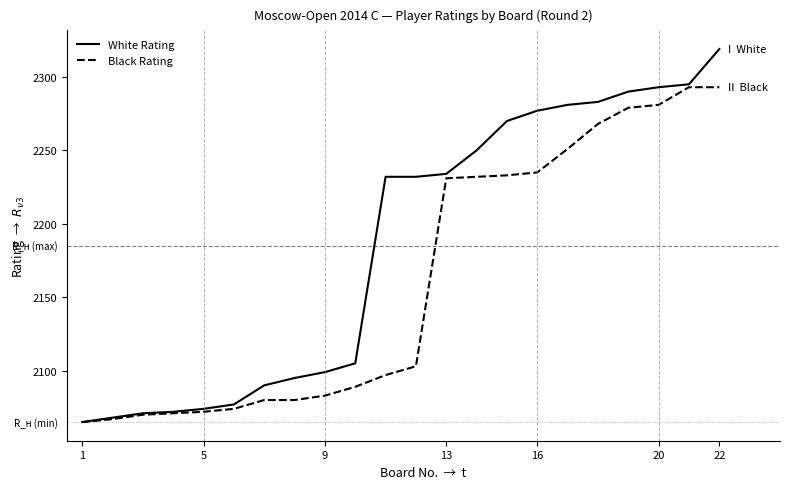

Rank the series by their average value, from lowest to highest.

Black Rating, White Rating